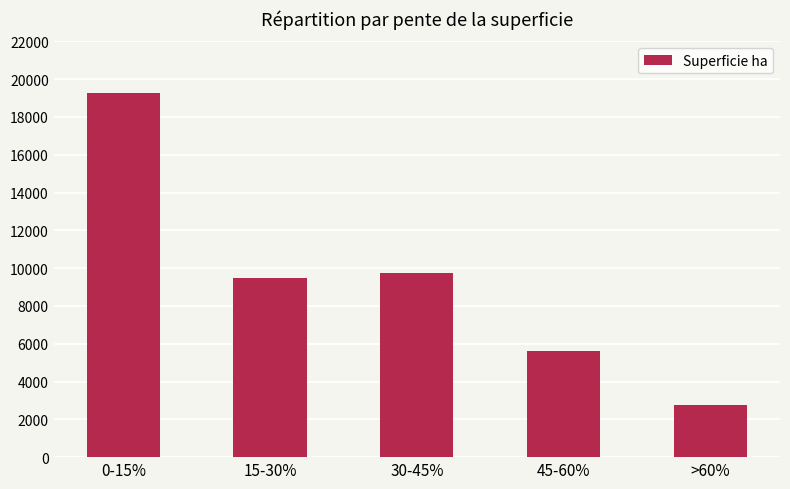

What is the average value?

9369.6